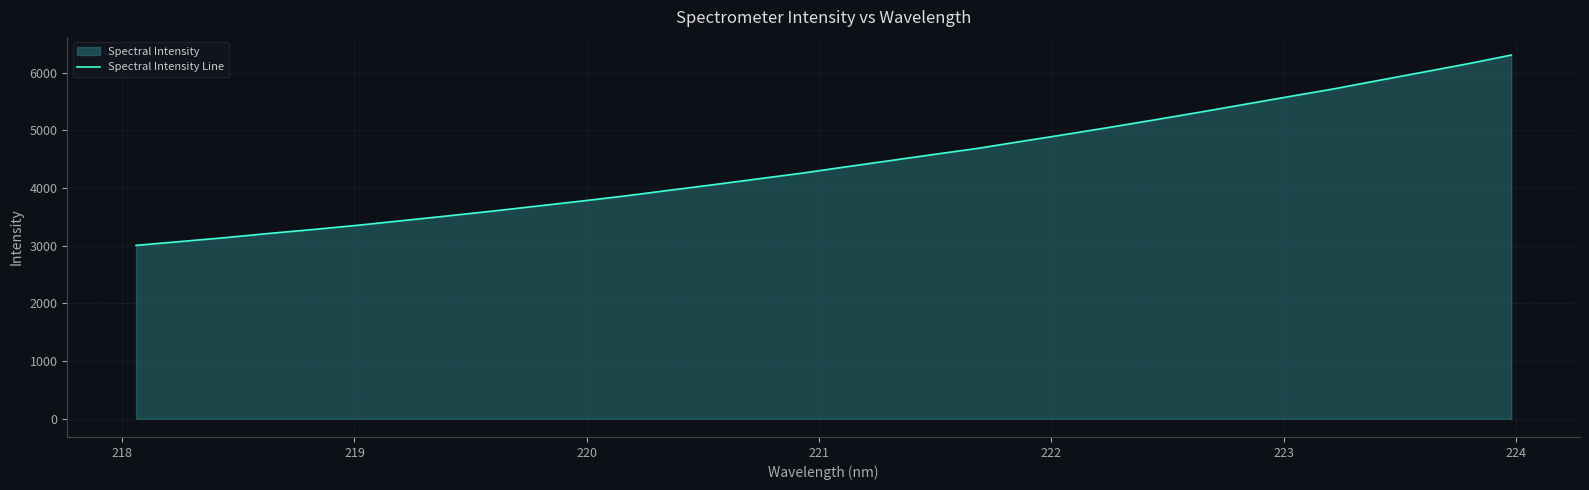

What is the greatest value displayed?

6304.6